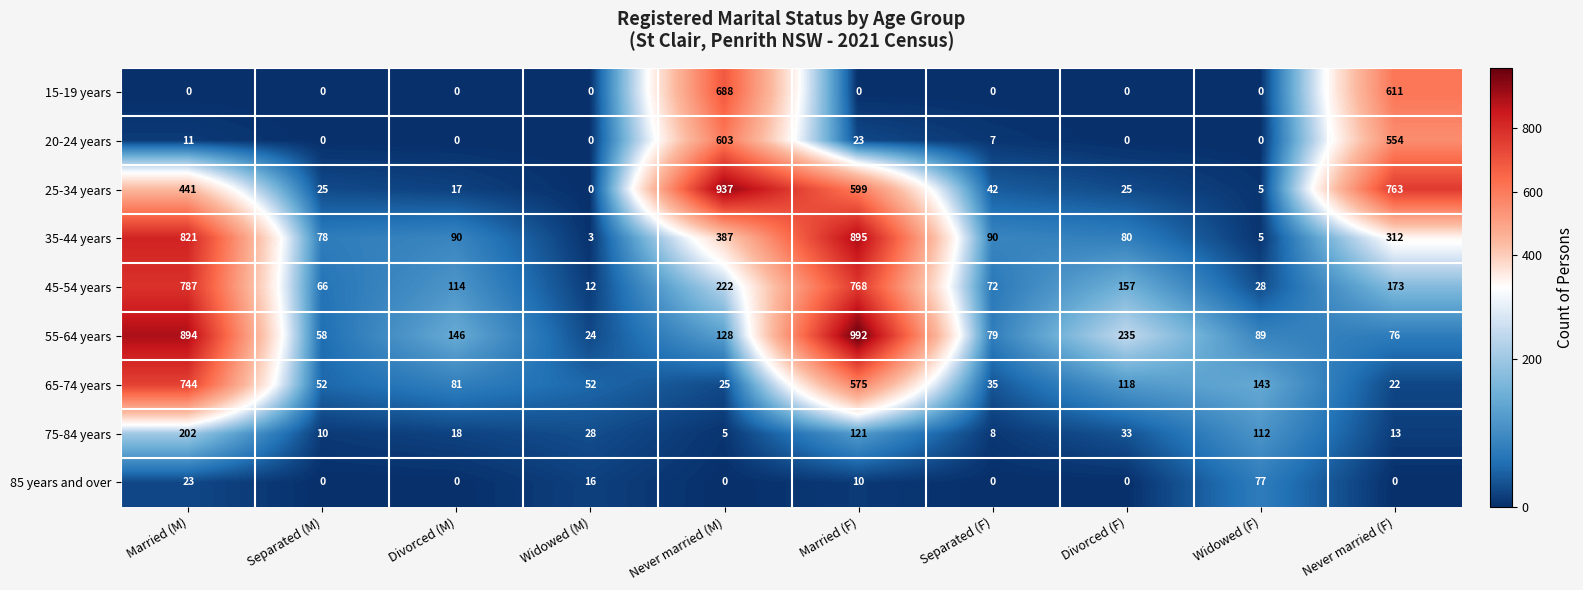

What is the maximum value for 25-34 years?

937